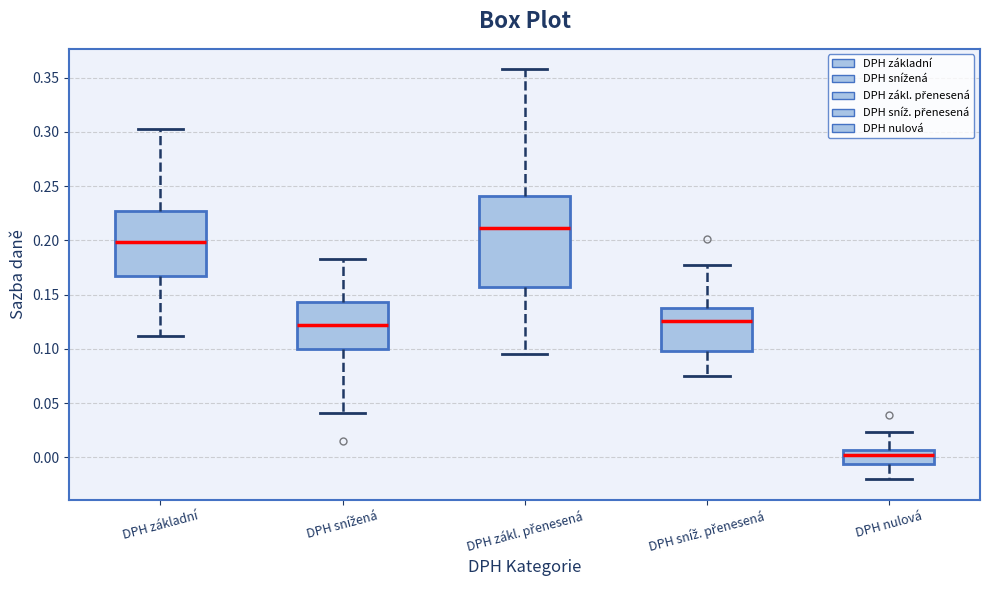

Reading left to right, read every box against the y-axis: the position of its median line, the range the box covers, and the ends of its whiskers. The values are not printed on the chart, so give them approximately, as read against the axis.

DPH základní: median 0.200, box 0.165 to 0.225, whiskers 0.110 to 0.305
DPH snížená: median 0.120, box 0.100 to 0.145, whiskers 0.040 to 0.185
DPH zákl. přenesená: median 0.210, box 0.155 to 0.240, whiskers 0.095 to 0.360
DPH sníž. přenesená: median 0.125, box 0.100 to 0.140, whiskers 0.075 to 0.175
DPH nulová: median 0.000, box -0.005 to 0.005, whiskers -0.020 to 0.025